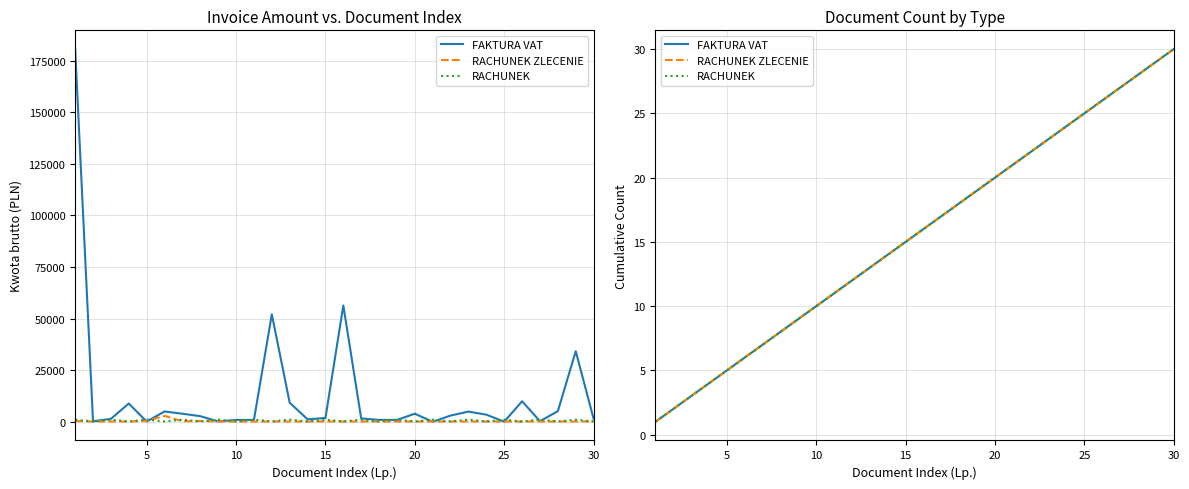

True or false: FAKTURA VAT and RACHUNEK ZLECENIE cross at least once.

False